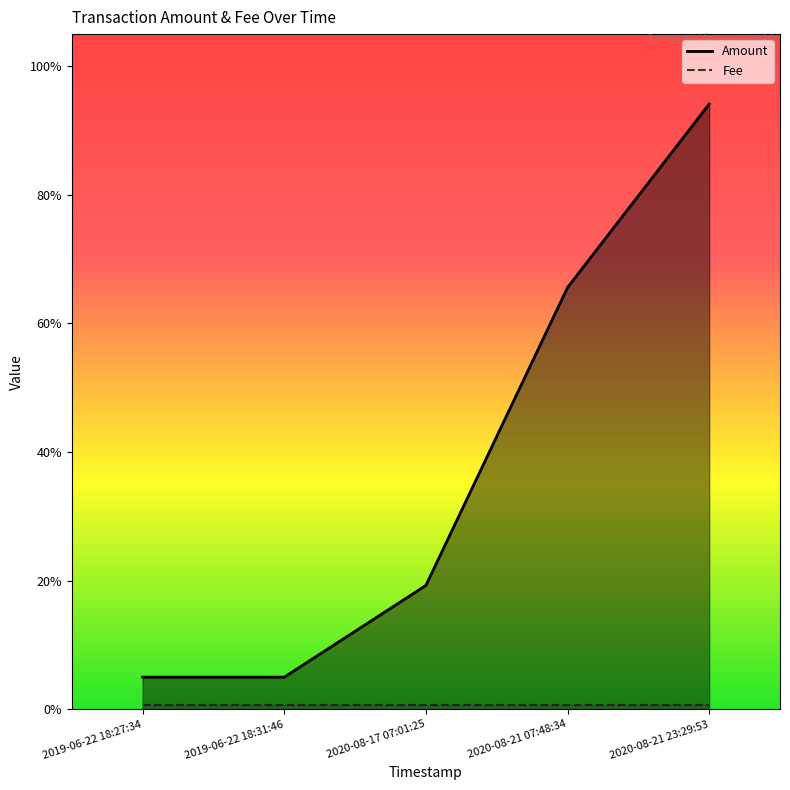

The Amount series shows 0.7 at 2020-08-21 07:48:34. True or false?

True